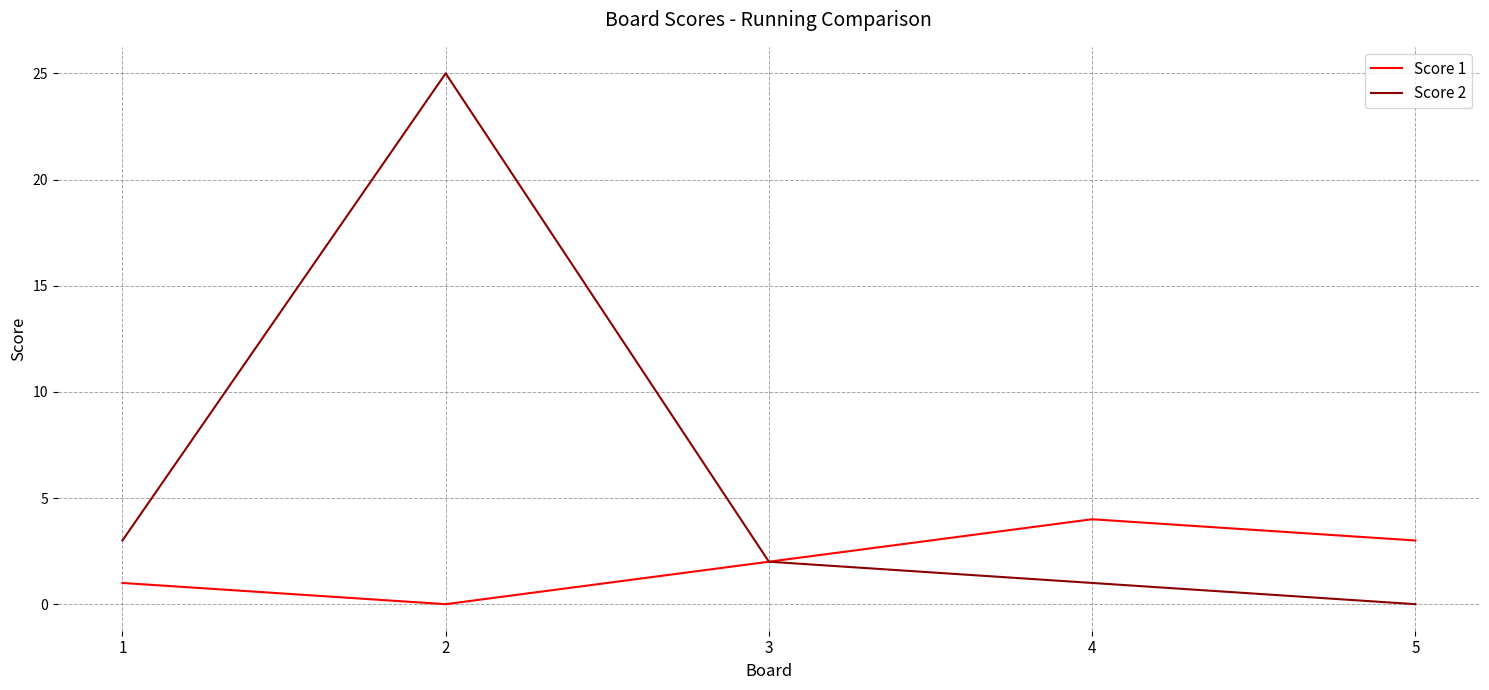

Is the value of Score 1 at 5 greater than the value of Score 2 at 5?

Yes